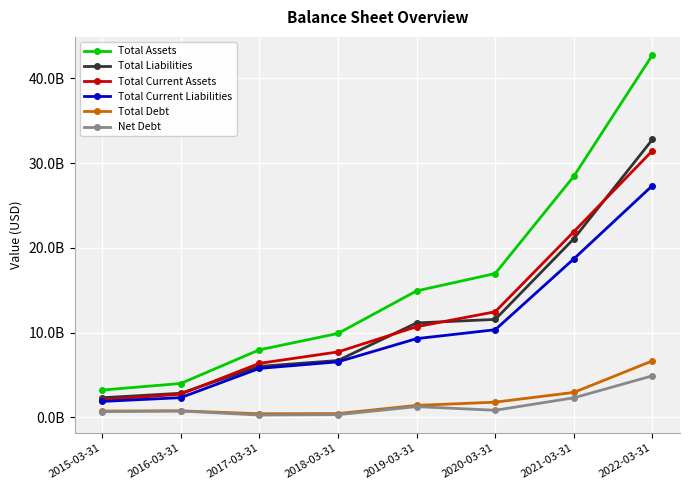

Reading left to right, extract all data points from this chart.

Total Assets: 2015-03-31=3221750000	2016-03-31=3996100000	2017-03-31=7971740000	2018-03-31=9898657000	2019-03-31=14924446000	2020-03-31=16972182000	2021-03-31=28456502000	2022-03-31=42771700000
Total Liabilities: 2015-03-31=2314700000	2016-03-31=2843832000	2017-03-31=6011960000	2018-03-31=6708939000	2019-03-31=11142268000	2020-03-31=11558857000	2021-03-31=21083387000	2022-03-31=32798400000
Total Current Assets: 2015-03-31=2055960000	2016-03-31=2735940000	2017-03-31=6369720000	2018-03-31=7723425000	2019-03-31=10693763000	2020-03-31=12461837000	2021-03-31=21910775000	2022-03-31=31470000000
Total Current Liabilities: 2015-03-31=1881010000	2016-03-31=2325273000	2017-03-31=5774060000	2018-03-31=6551969000	2019-03-31=9290530000	2020-03-31=10339890000	2021-03-31=18707461000	2022-03-31=27358900000
Total Debt: 2015-03-31=746040000	2016-03-31=768985000	2017-03-31=426900000	2018-03-31=446283000	2019-03-31=1412423000	2020-03-31=1794265000	2021-03-31=2945362000	2022-03-31=6669000000
Net Debt: 2015-03-31=677650000	2016-03-31=752221000	2017-03-31=273570000	2018-03-31=319611000	2019-03-31=1268153000	2020-03-31=837701000	2021-03-31=2306949000	2022-03-31=4904400000